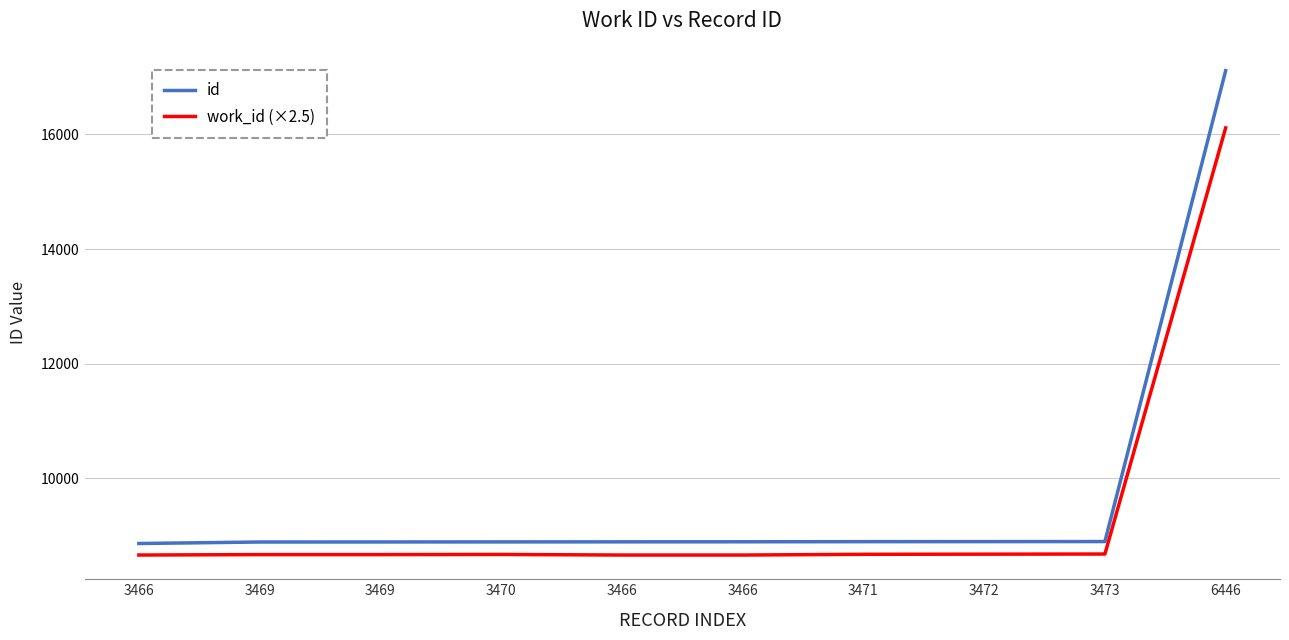

True or false: work_id (×2.5) has a value of 14266.6 at 3473.

False